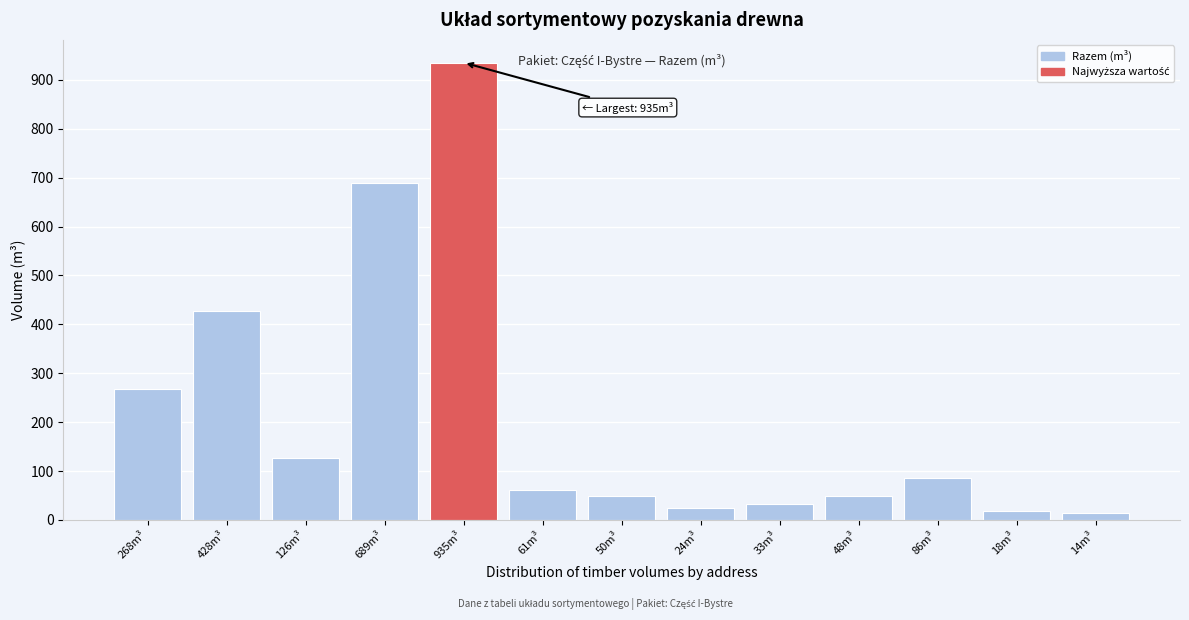

Where is the data nearest to the value 474?

428m³